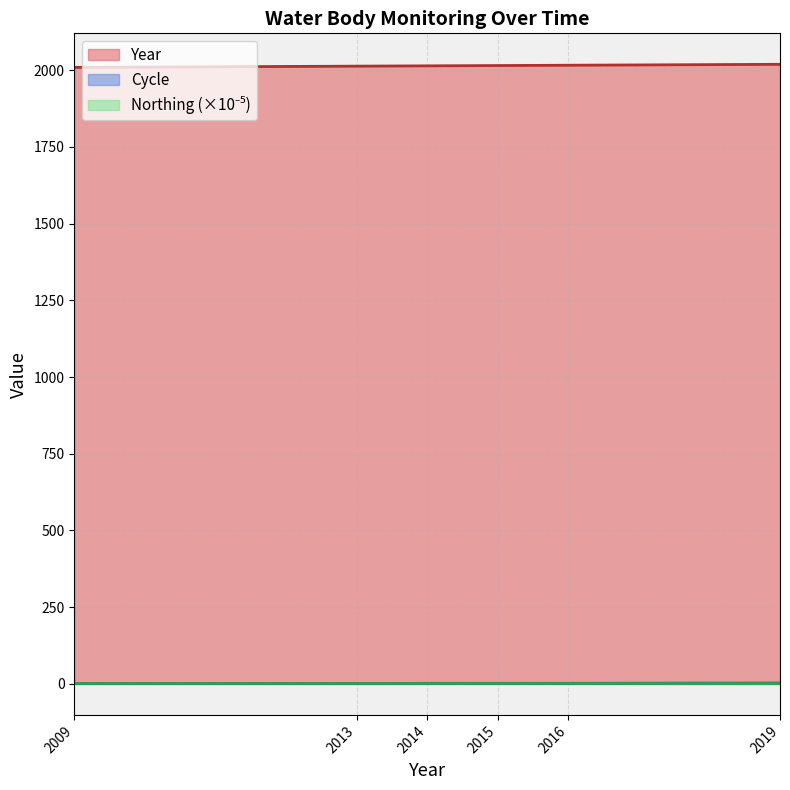

What is the value of the Year point at the 2nd from the left?

2013